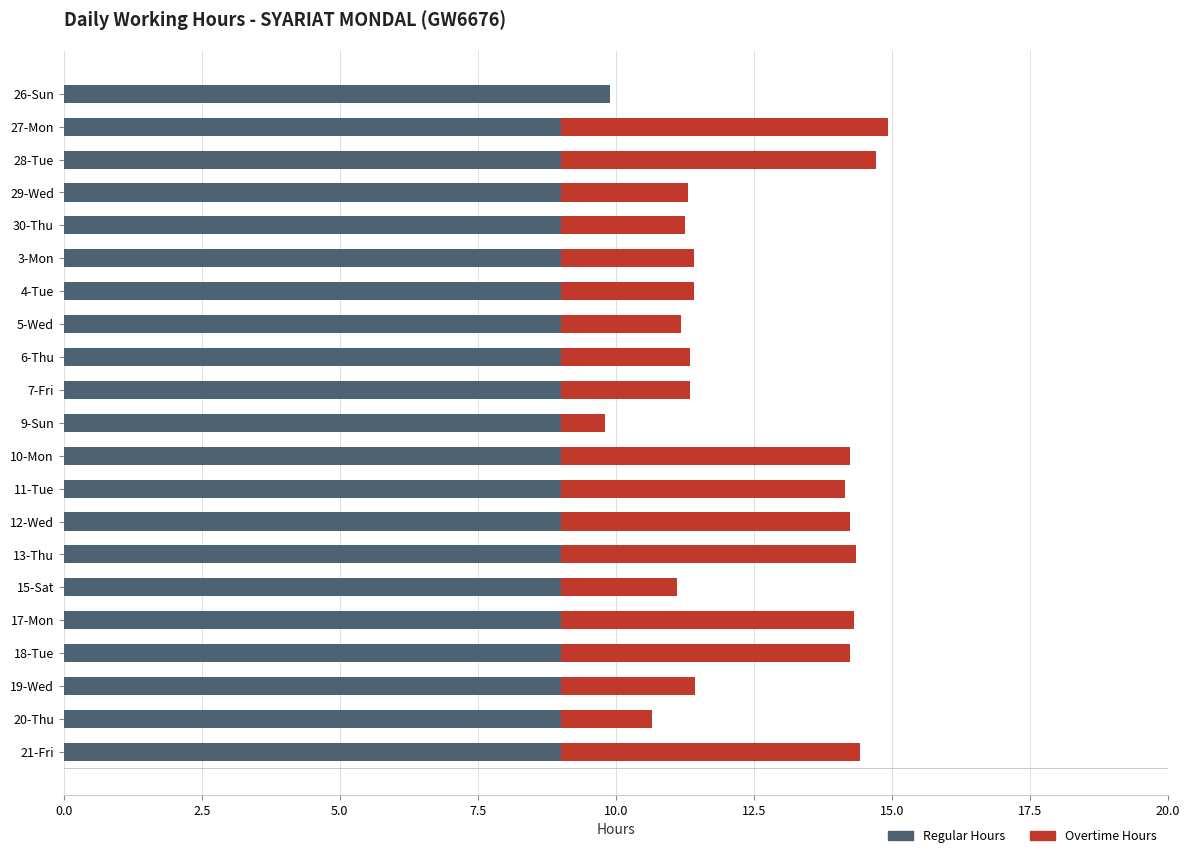

What are all the series names shown in the legend?

Regular Hours, Overtime Hours